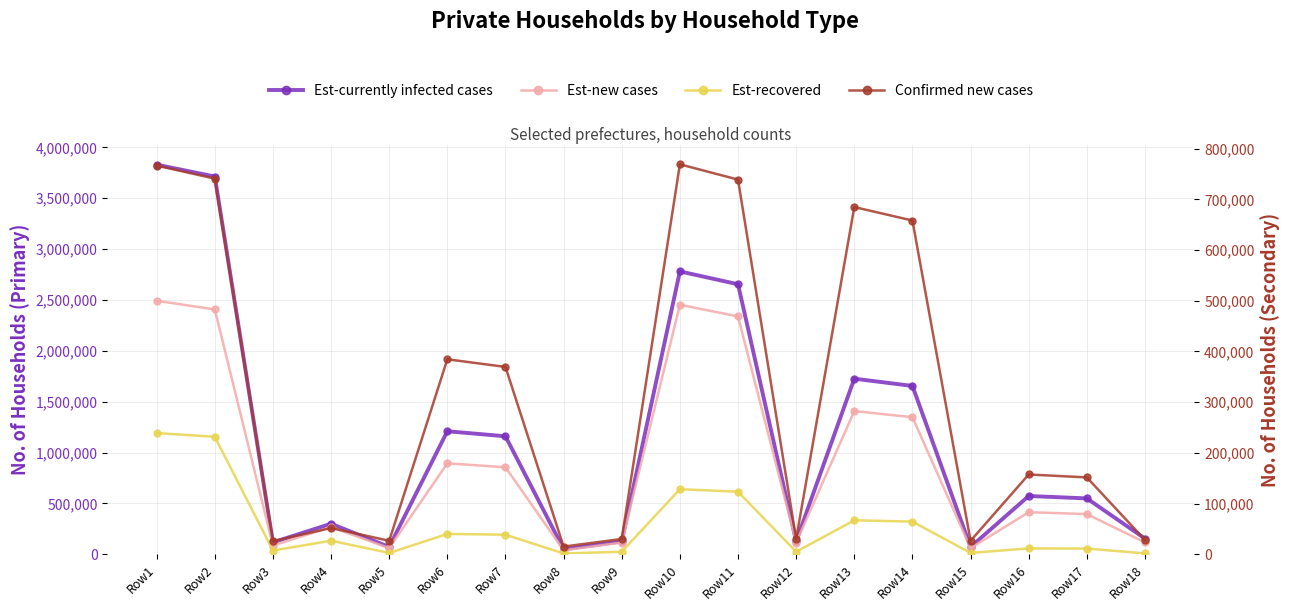

What is the difference between the Est-currently infected cases values at Row3 and Row14?

1537926